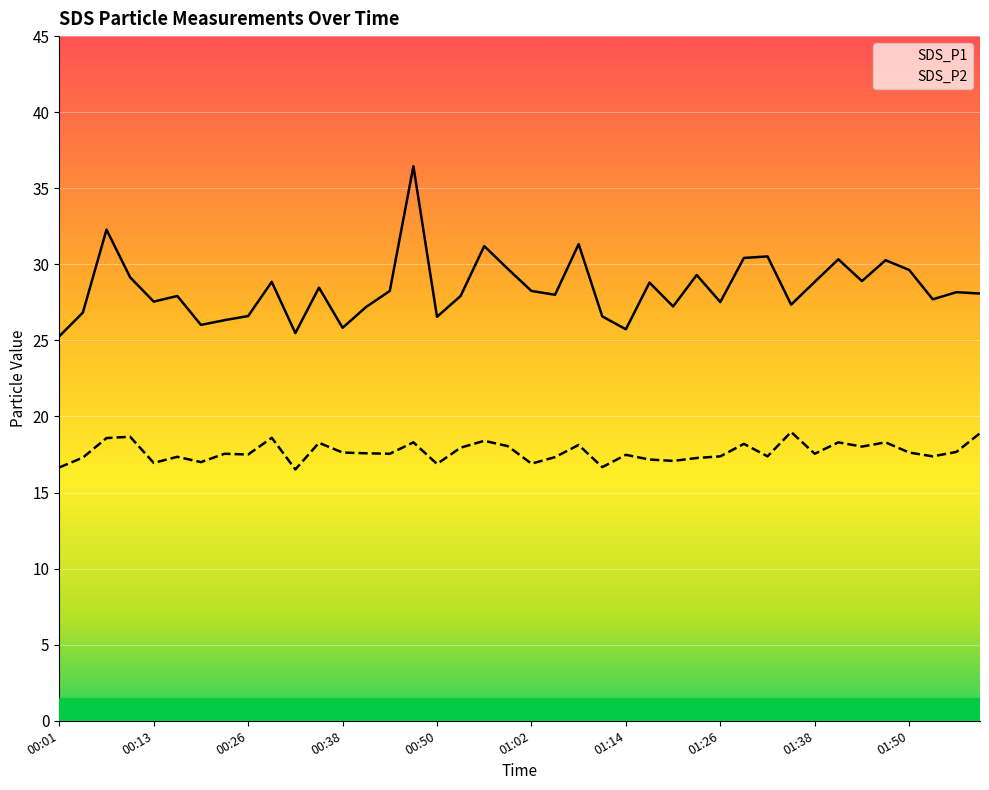

Reading left to right, transcribe all the data shown in this chart.

SDS_P1: 25.3	26.8	32.3	29.1	27.6	27.9	26.0	26.3	26.6	28.9	25.5	28.5	25.8	27.2	28.2	36.5	26.6	27.9	31.2	29.7	28.2	28.0	31.3	26.6	25.7	28.8	27.2	29.3	27.5	30.4	30.5	27.4	28.9	30.3	28.9	30.3	29.6	27.7	28.2	28.1
SDS_P2: 16.6	17.3	18.6	18.7	16.9	17.4	17.0	17.6	17.5	18.6	16.5	18.3	17.6	17.6	17.6	18.3	16.9	17.9	18.4	18.1	16.9	17.3	18.1	16.7	17.5	17.2	17.1	17.3	17.4	18.2	17.4	19.0	17.6	18.3	18.0	18.3	17.6	17.4	17.7	18.9